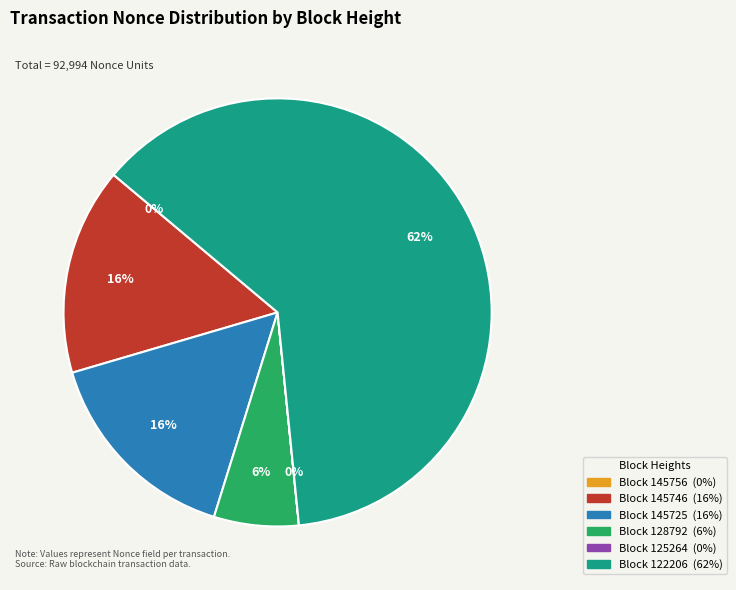

To the nearest percent, what is the average slice percentage?

17%